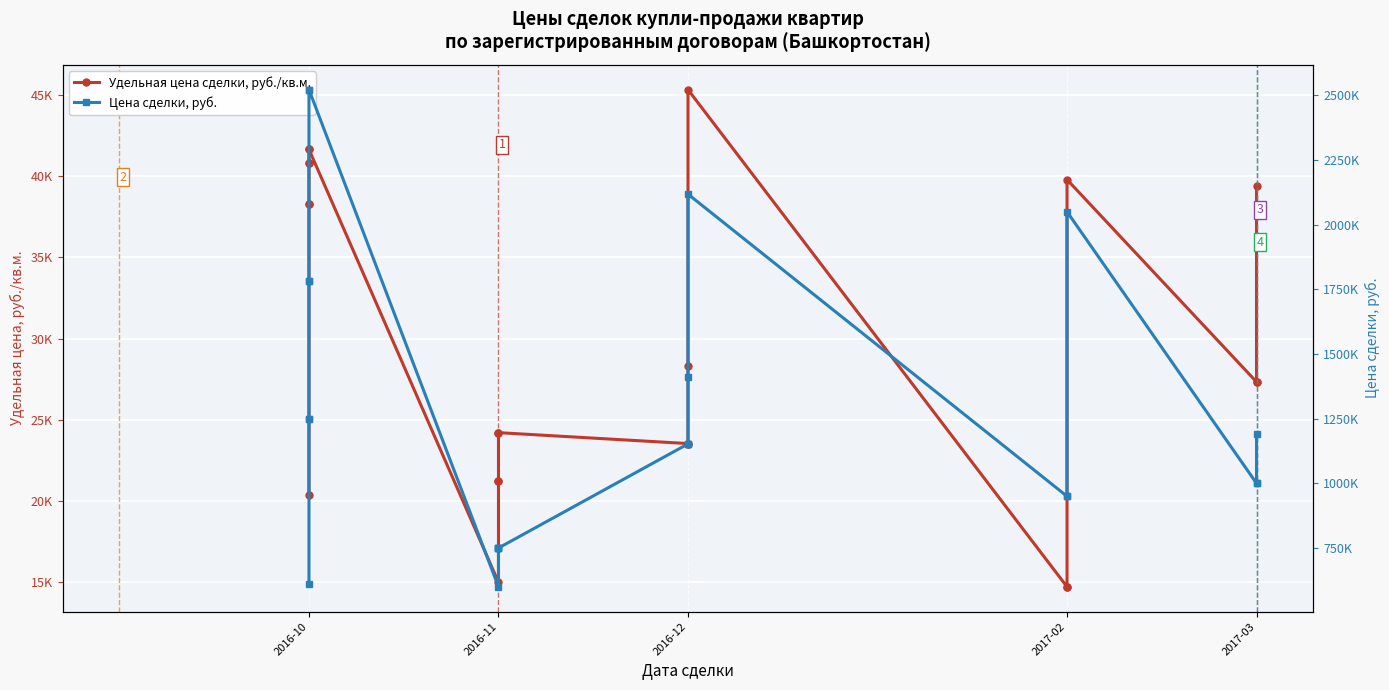

What is the difference between the maximum and minimum values in the Цена сделки, руб. series?

1922000.0